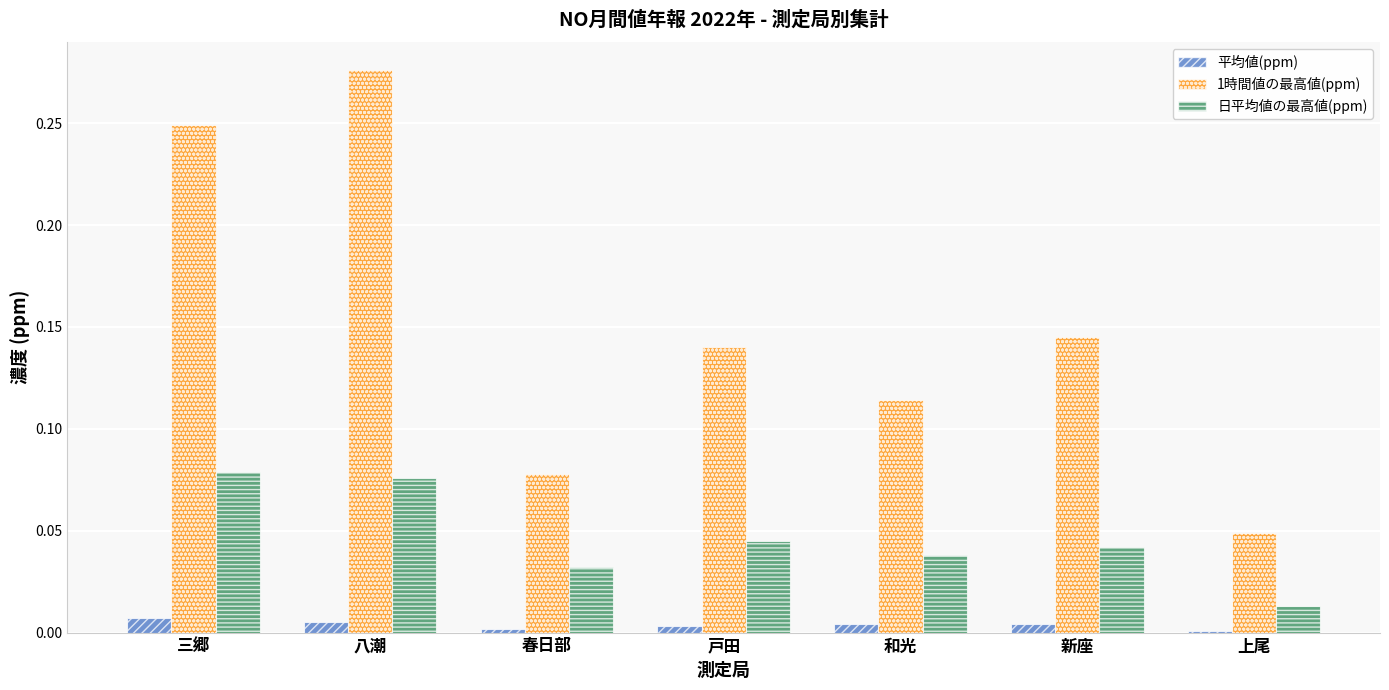

How many 平均値(ppm) values are between 0 and 1?

7